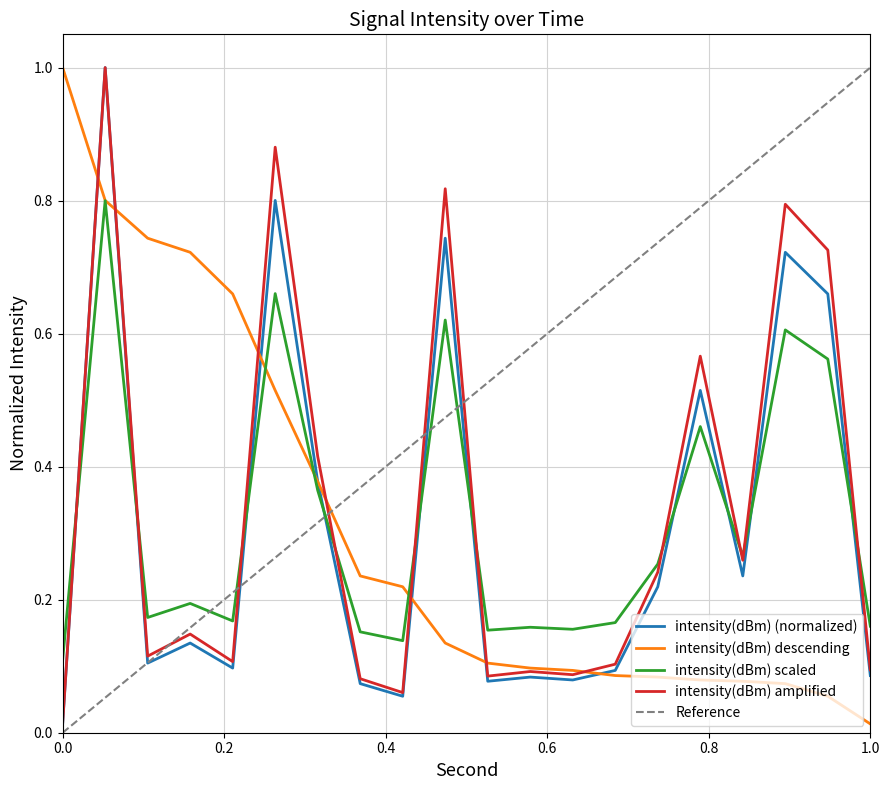

What is the sum of all intensity(dBm) descending values?

6.2